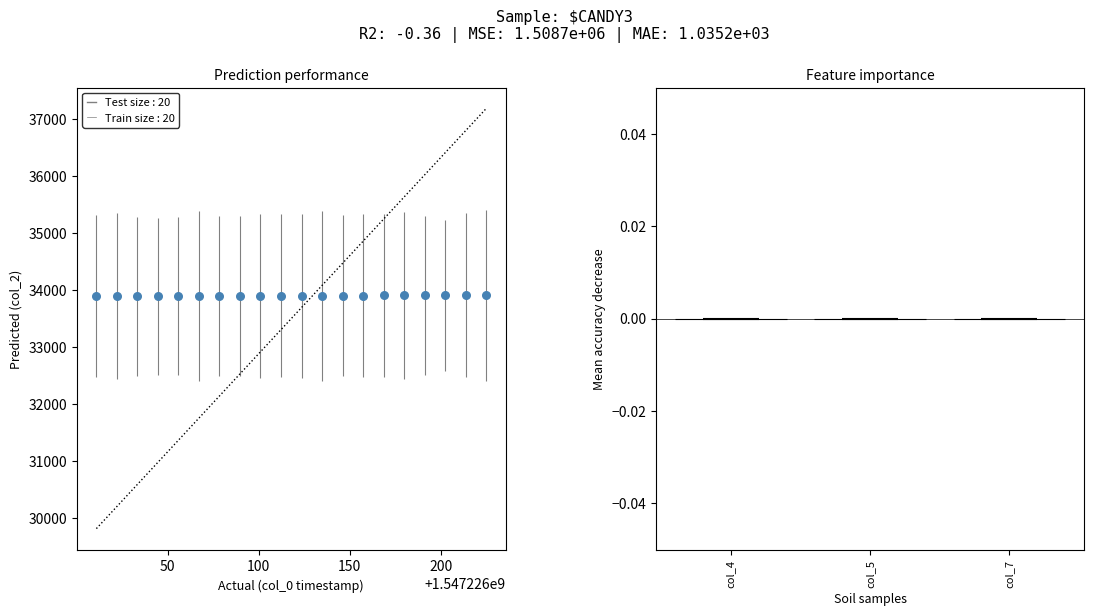

What is the range of Y values (max minus min)?

19